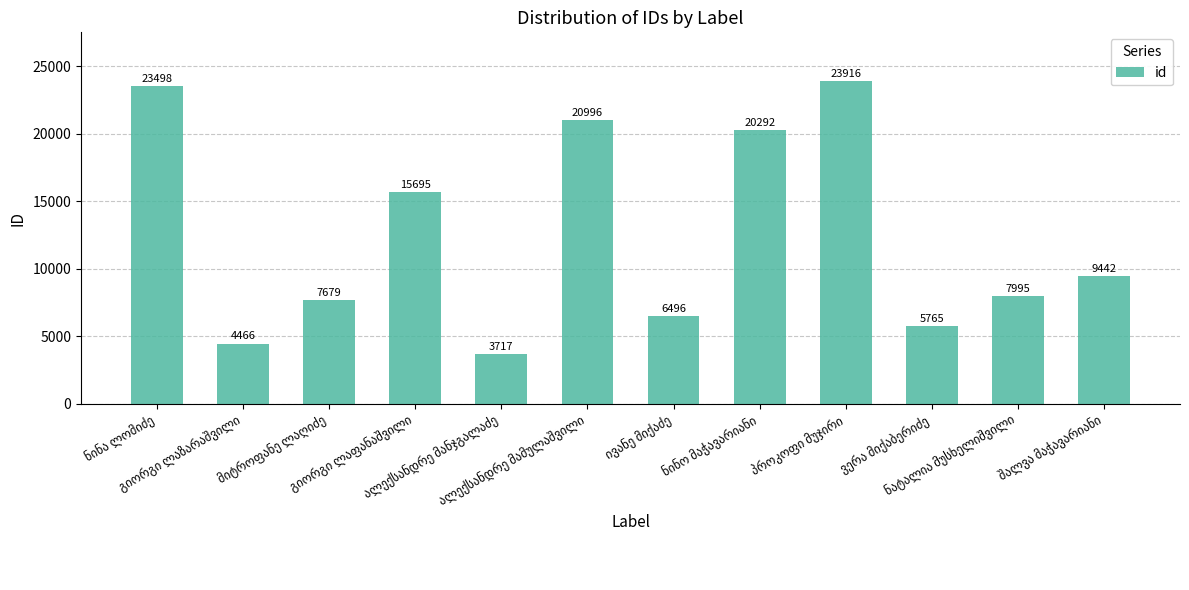

What is the sum of all values?

149957